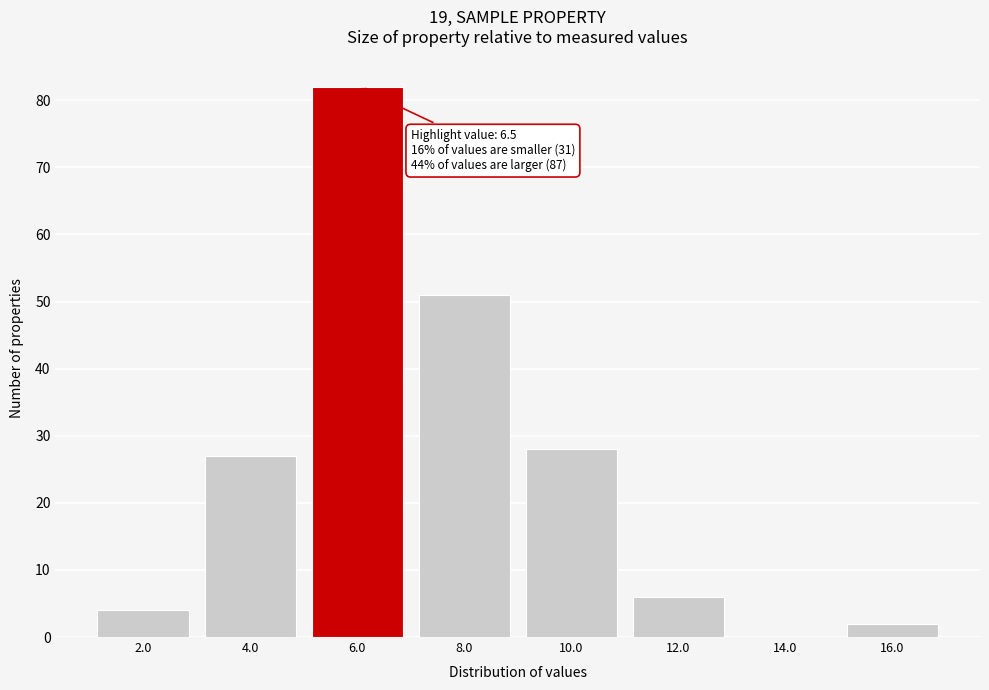

Reading left to right, transcribe all the data shown in this chart.

2.0=4	4.0=27	6.0=82	8.0=51	10.0=28	12.0=6	14.0=0	16.0=2